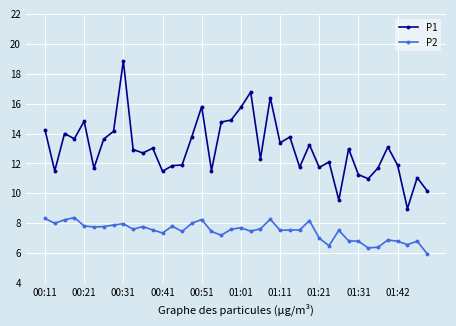

What is the difference between the maximum and second lowest values in the P1 series?

9.3